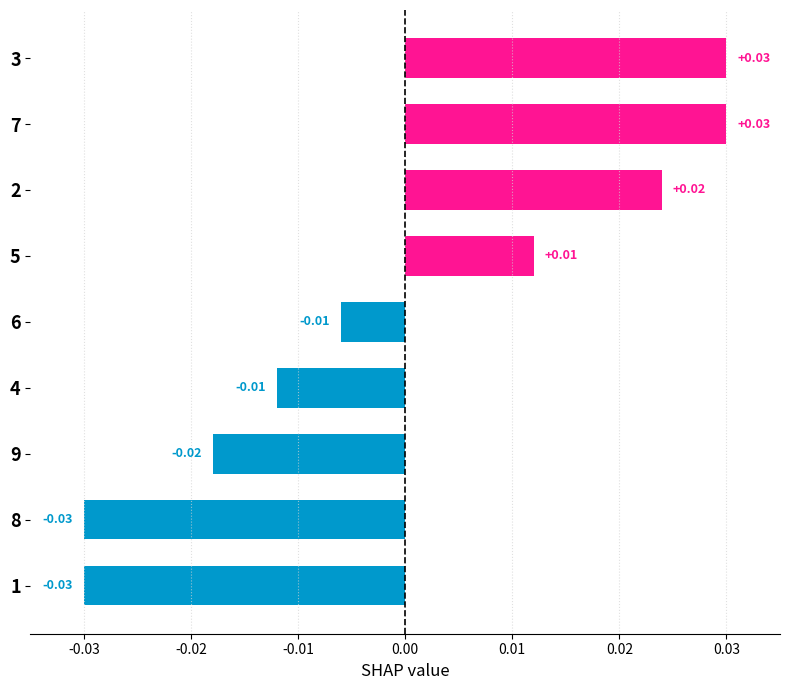

Between 5 and 7, which is larger?

7